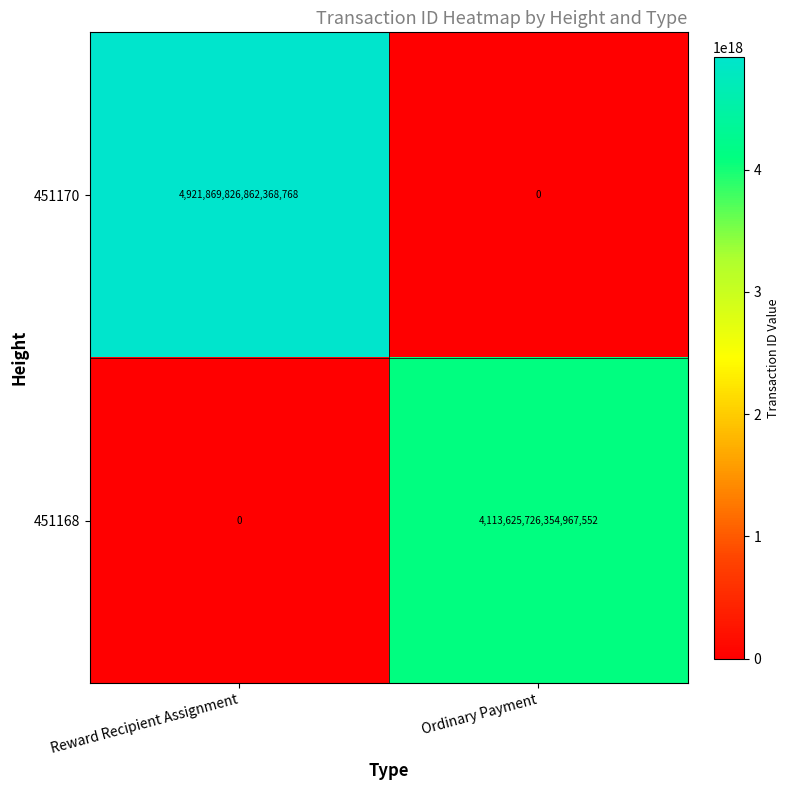

Is it true that 451168 equals 4113625726354967552 at Ordinary Payment?

True